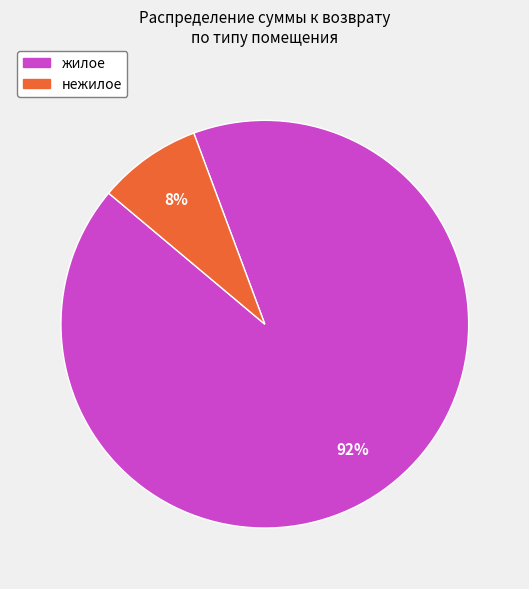

Which category accounts for the majority?

жилое